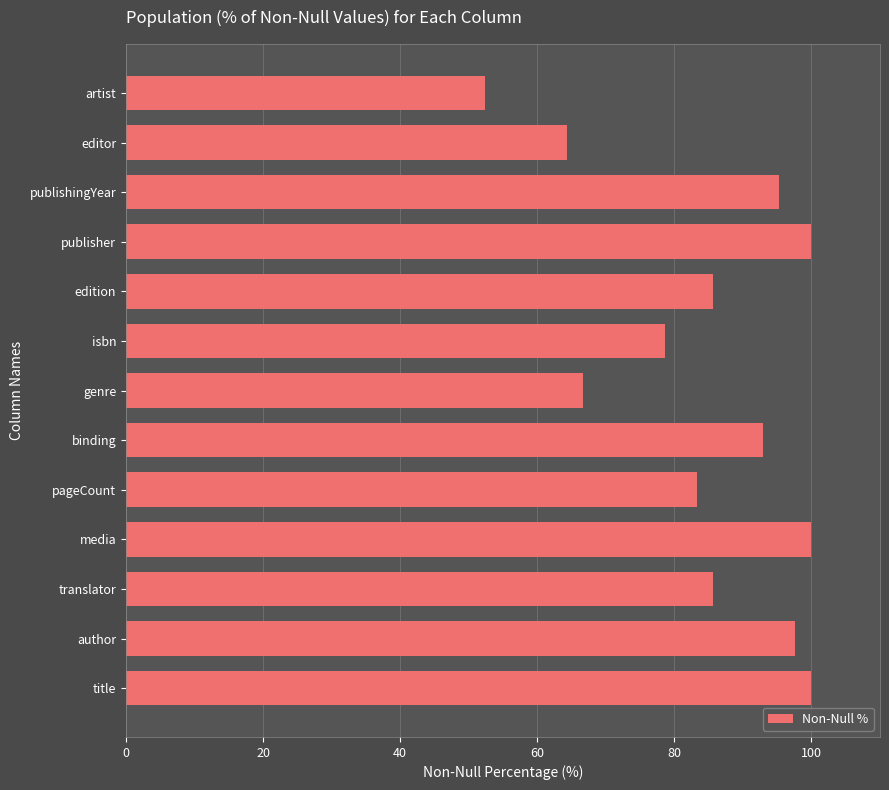

Which has a higher value, publisher or isbn?

publisher